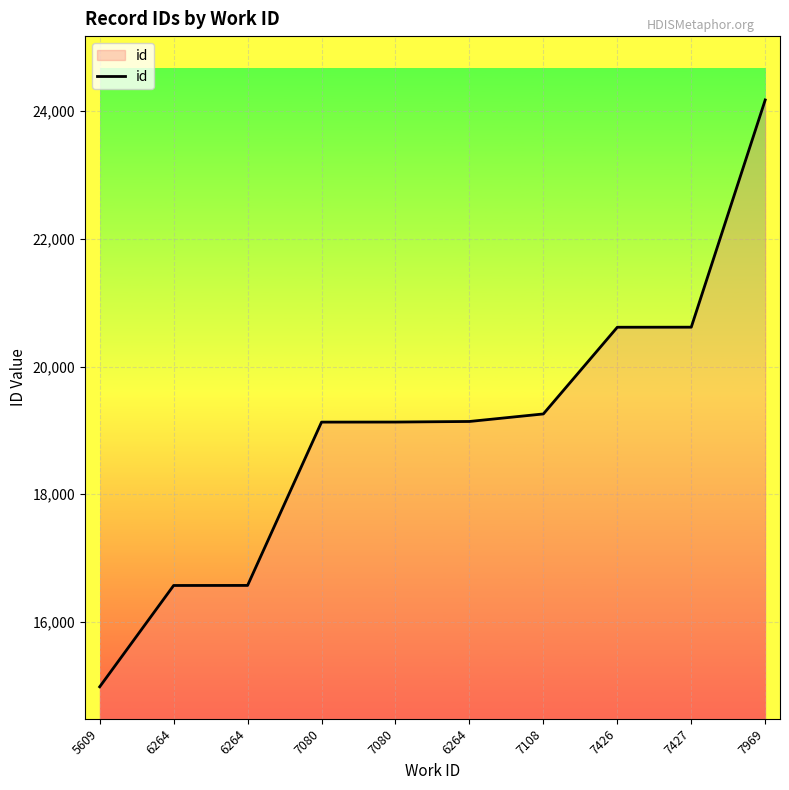

Does the chart display data point markers on the line(s)?

No